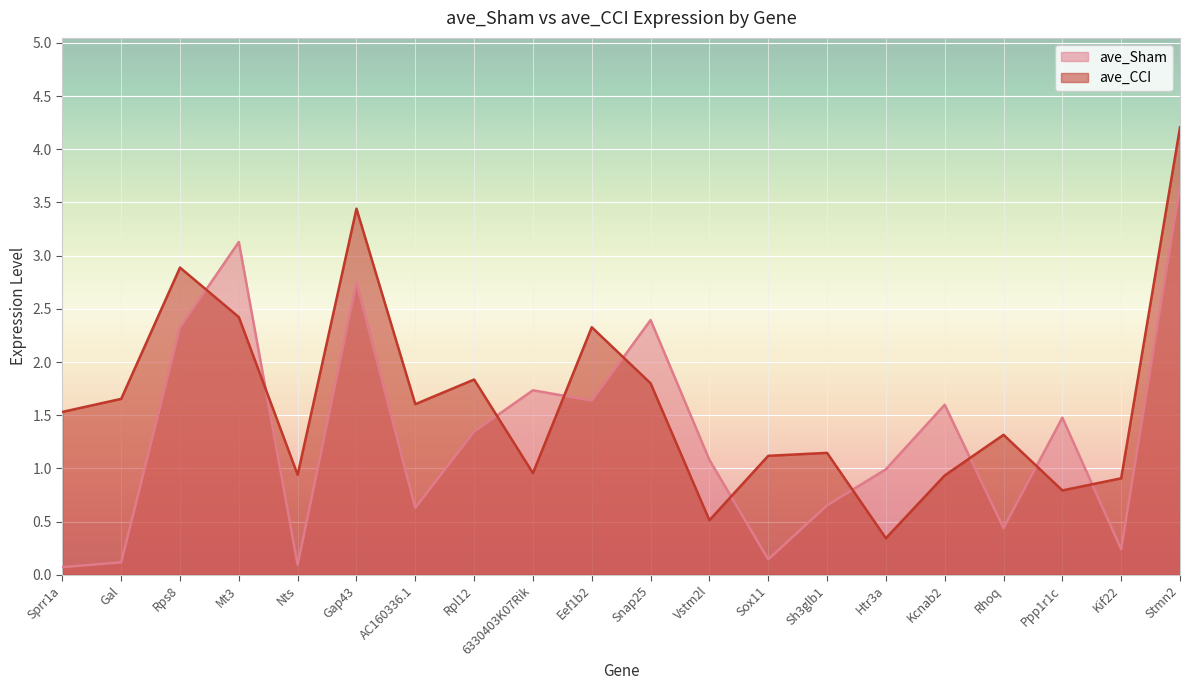

What is the total value across all series at Sprr1a?

1.6